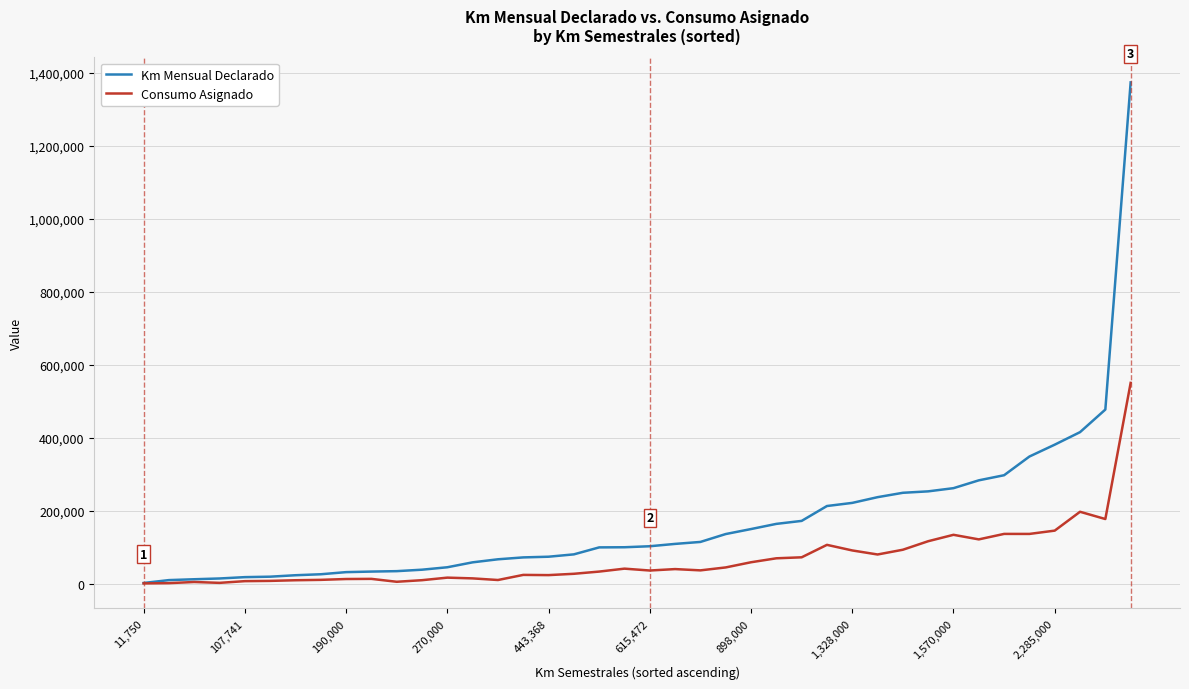

Which series has the largest total across all categories?

Km Mensual Declarado